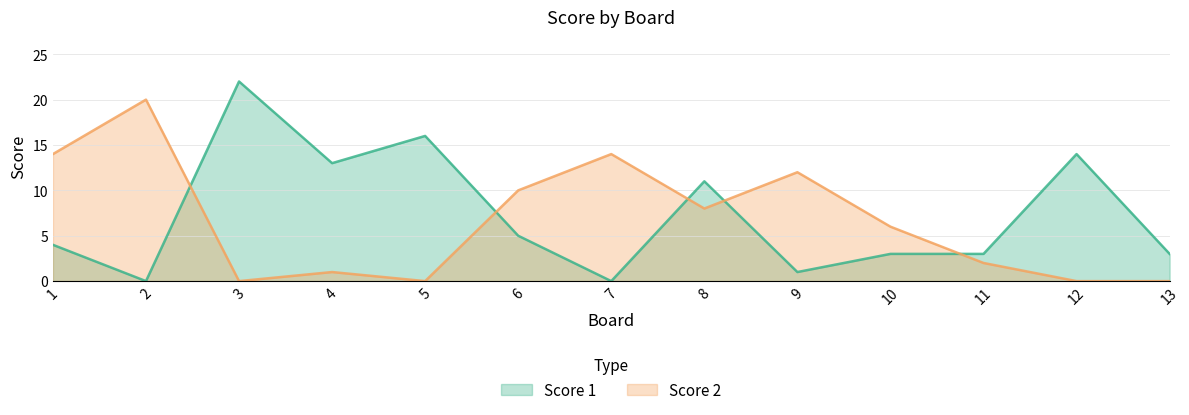

True or false: Score 2 and Score 1 intersect in this chart.

True